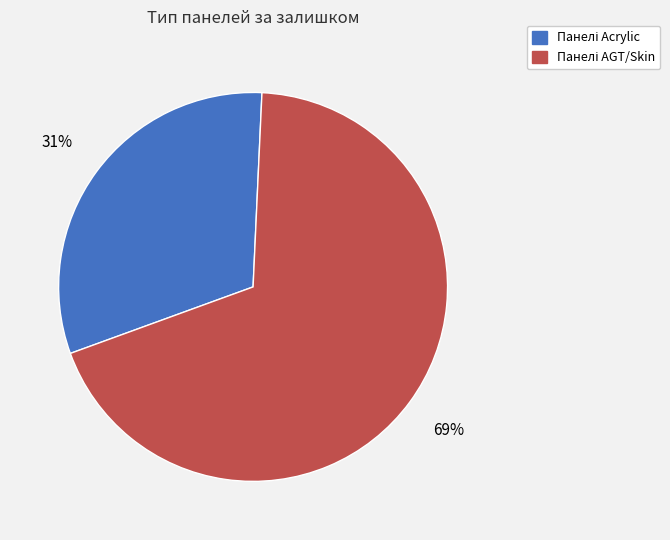

To the nearest percent, what is the average slice percentage?

50%